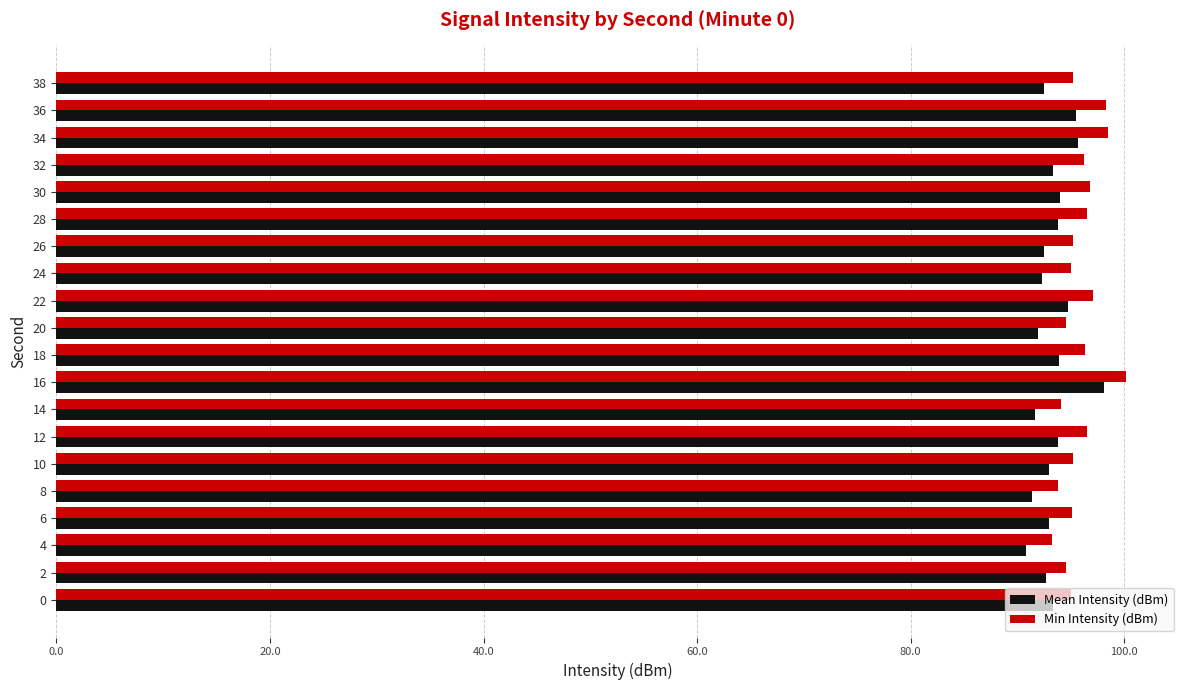

How many series are shown in this chart?

2